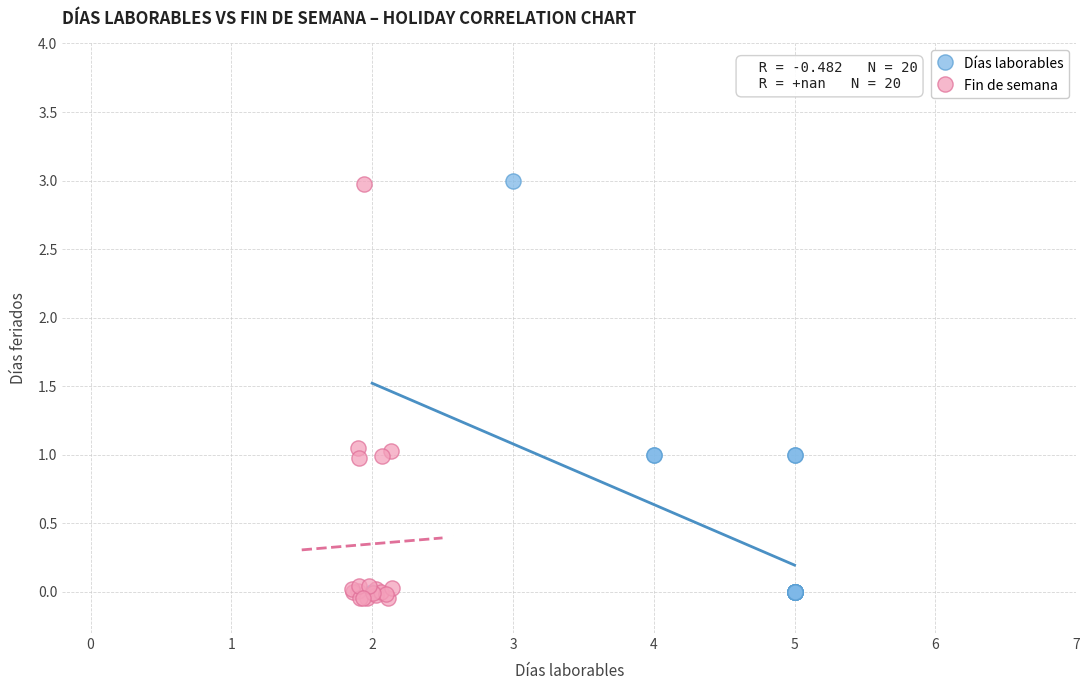

Which series reaches the minimum Y coordinate?

Fin de semana